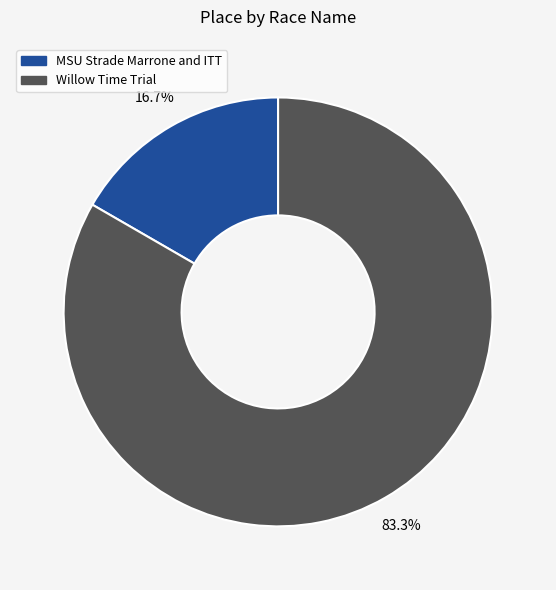

How much of the chart is everything except Willow Time Trial?

16.7%